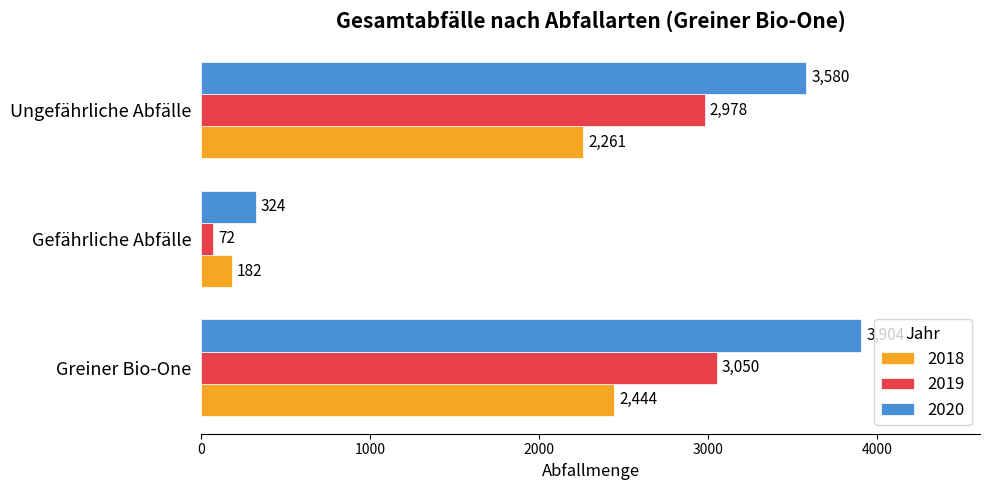

Which series has the largest range (max minus min)?

2020